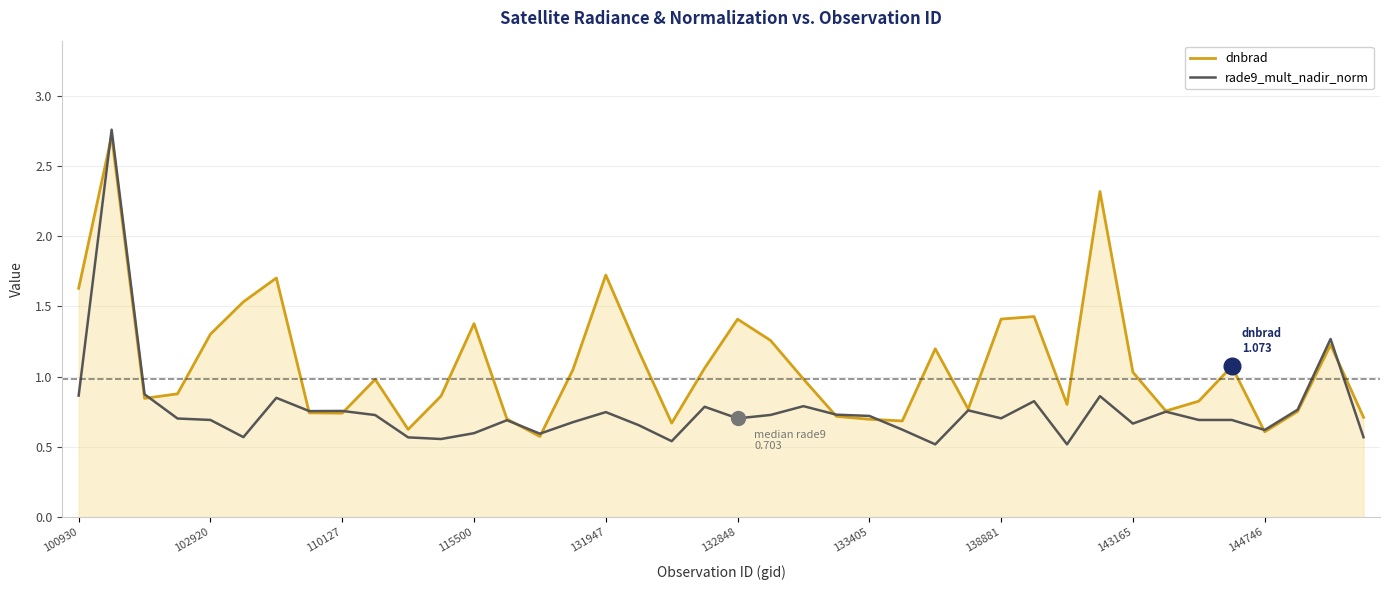

List the series in order of their overall mean, lowest first.

rade9_mult_nadir_norm, dnbrad